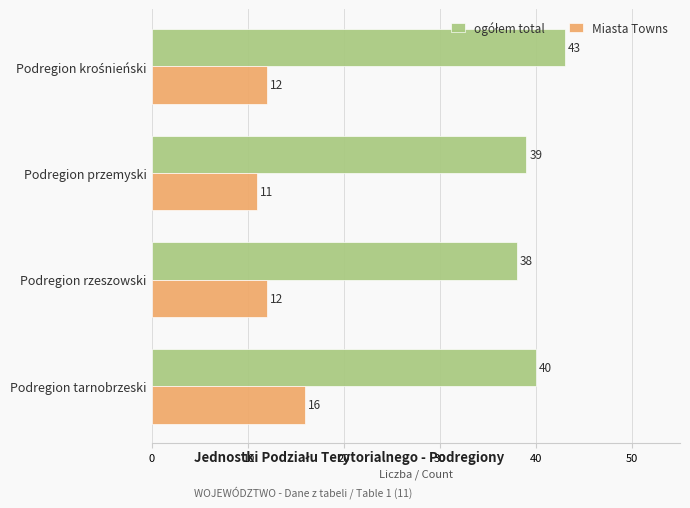

How many categories are shown in the chart?

4